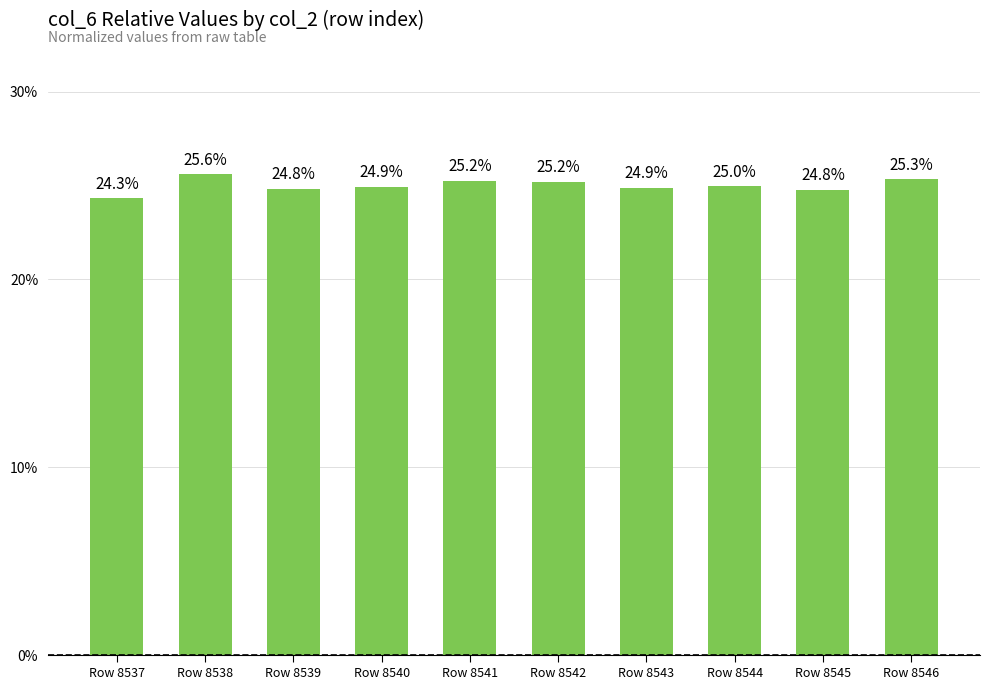

True or false: the data shows 25.2 at Row 8542.

True